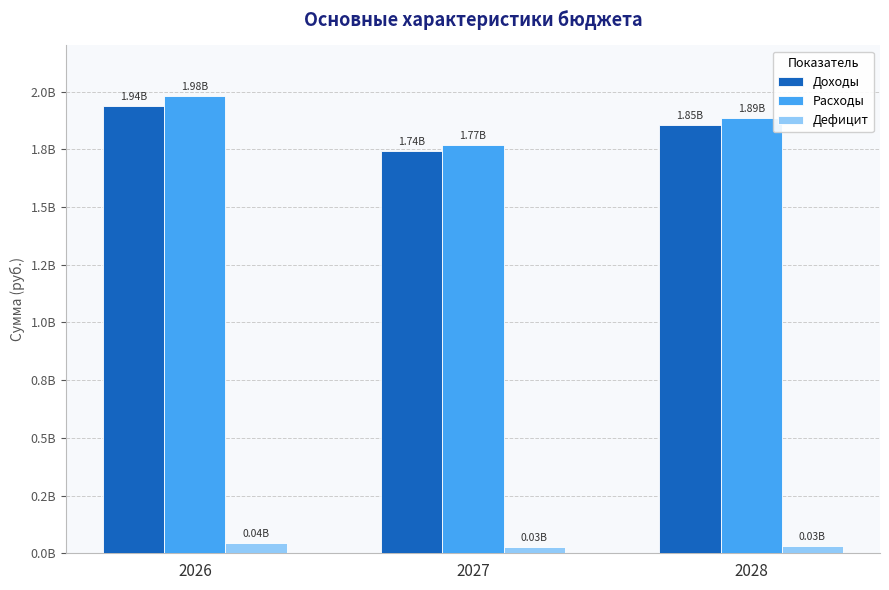

What are all the series names shown in the legend?

Доходы, Расходы, Дефицит